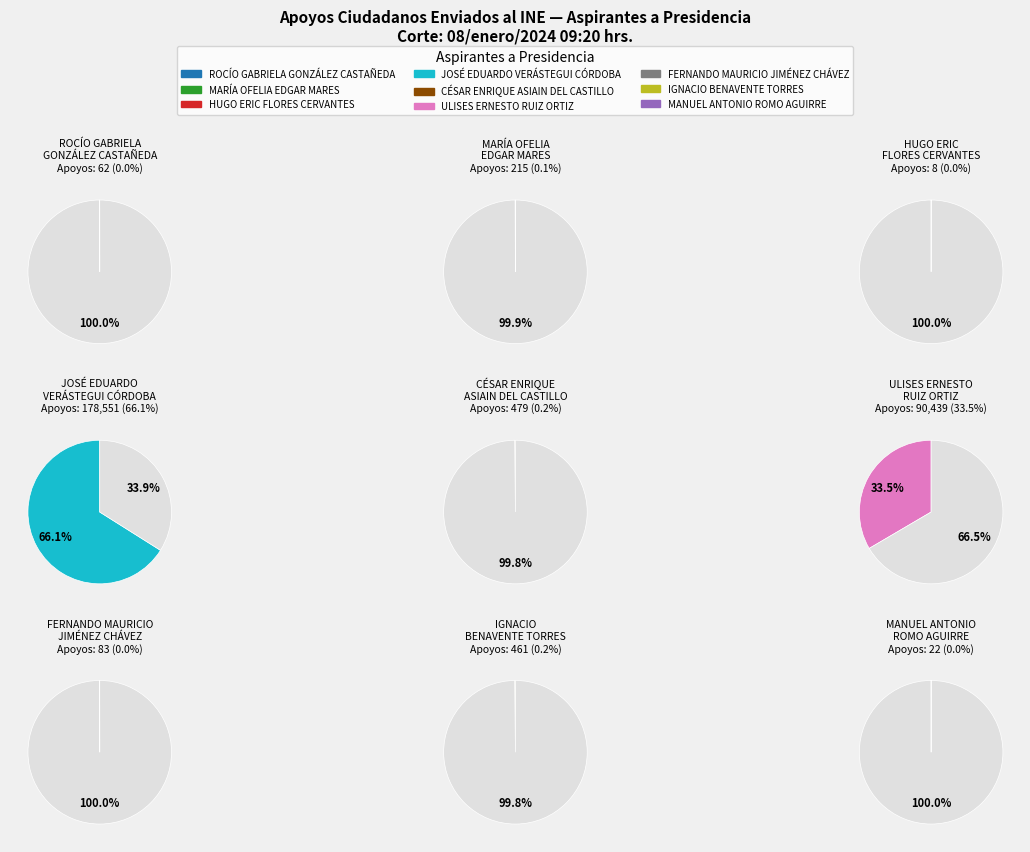

What percentage do JOSÉ EDUARDO
VERÁSTEGUI CÓRDOBA and MARÍA OFELIA
EDGAR MARES together represent?

66.1%